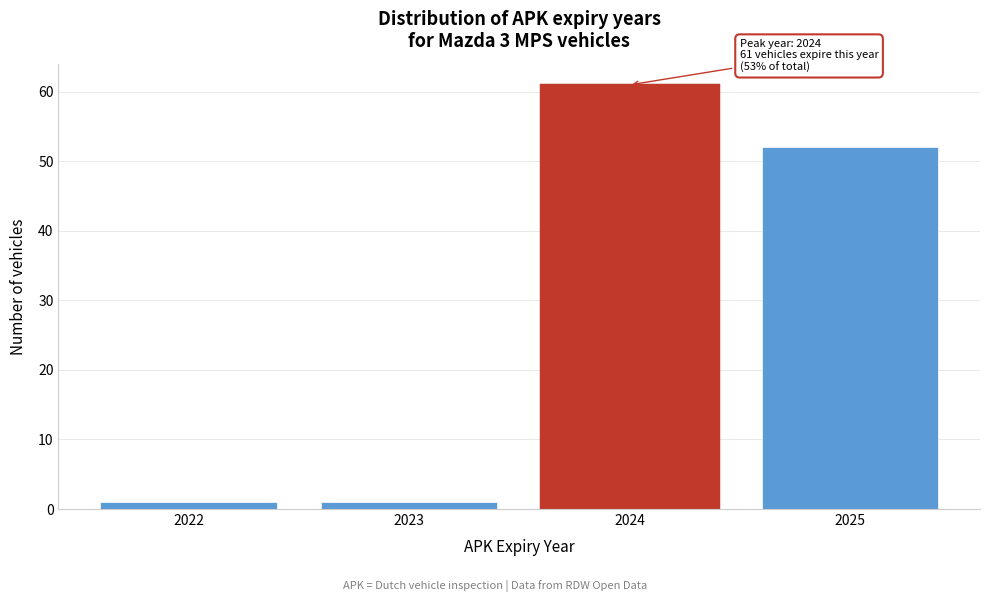

Reading right to left, what are all the values shown in this chart?

52	61	1	1